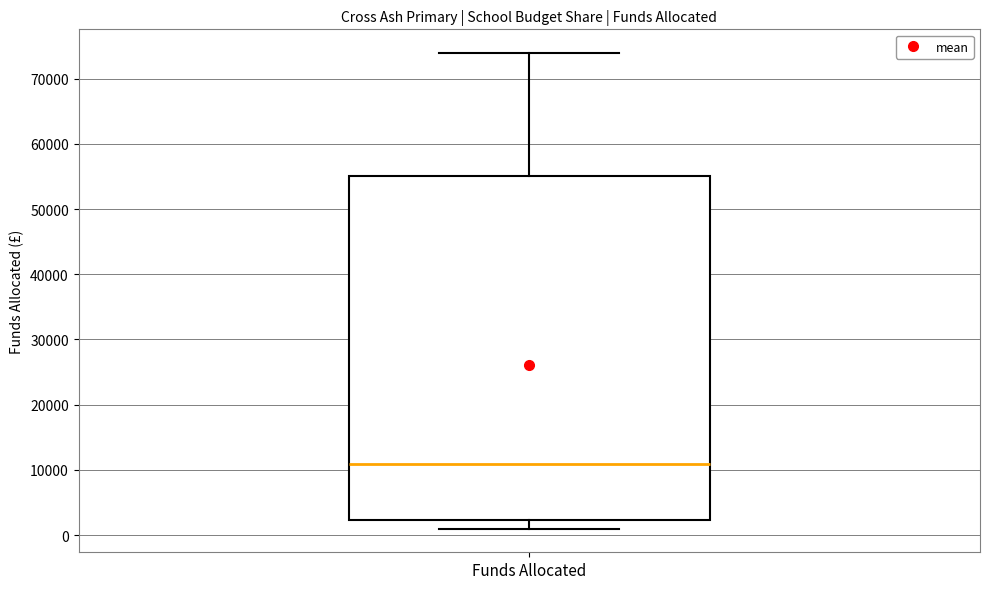

Transcribe this box plot: give where the median line is, the range the box spans, and where the two whiskers end, as read against the y-axis. The values are not printed on the chart, so give them approximately, as read against the axis.

median 11000, box 2000 to 55000, whiskers 1000 to 74000